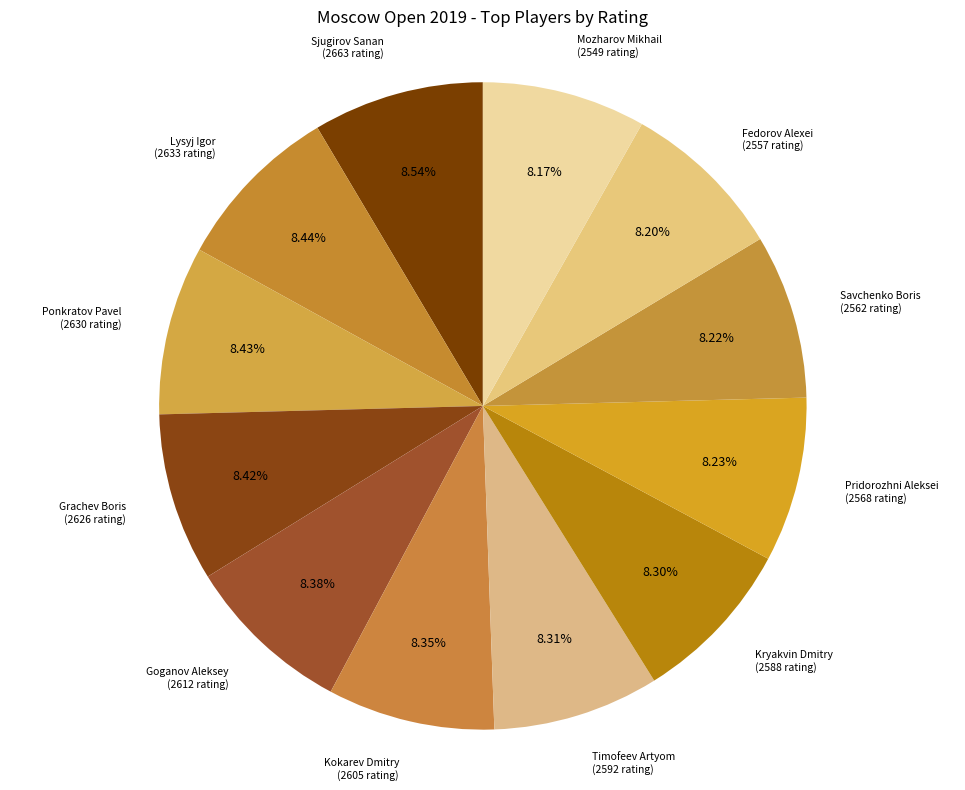

Count the number of slices in the pie.

12